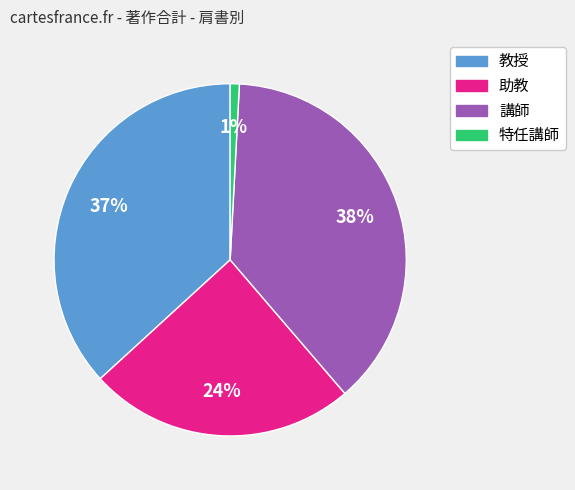

Rank the categories by value from highest to lowest.

講師, 教授, 助教, 特任講師